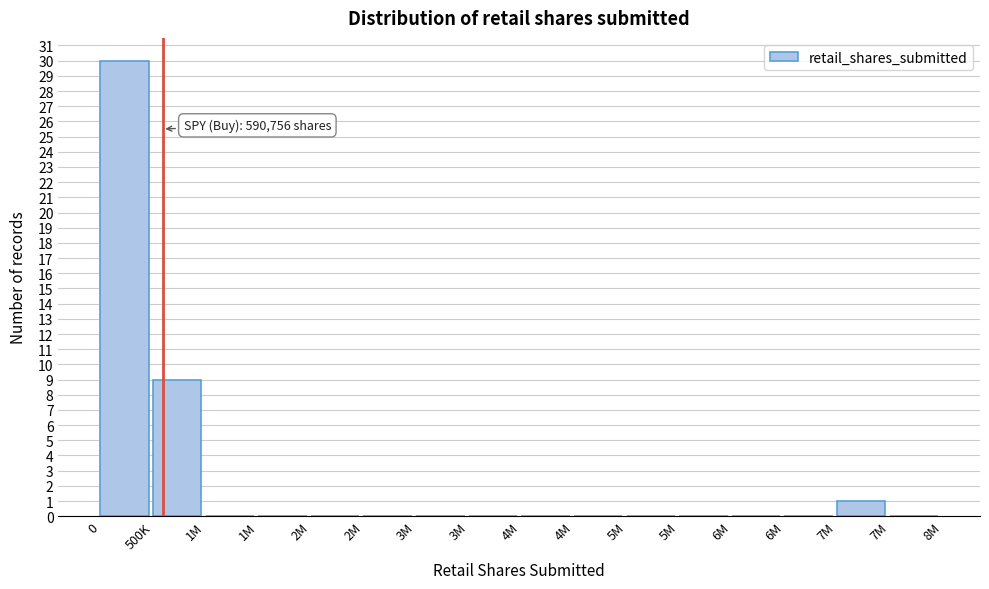

How many categories are shown in the chart?

16